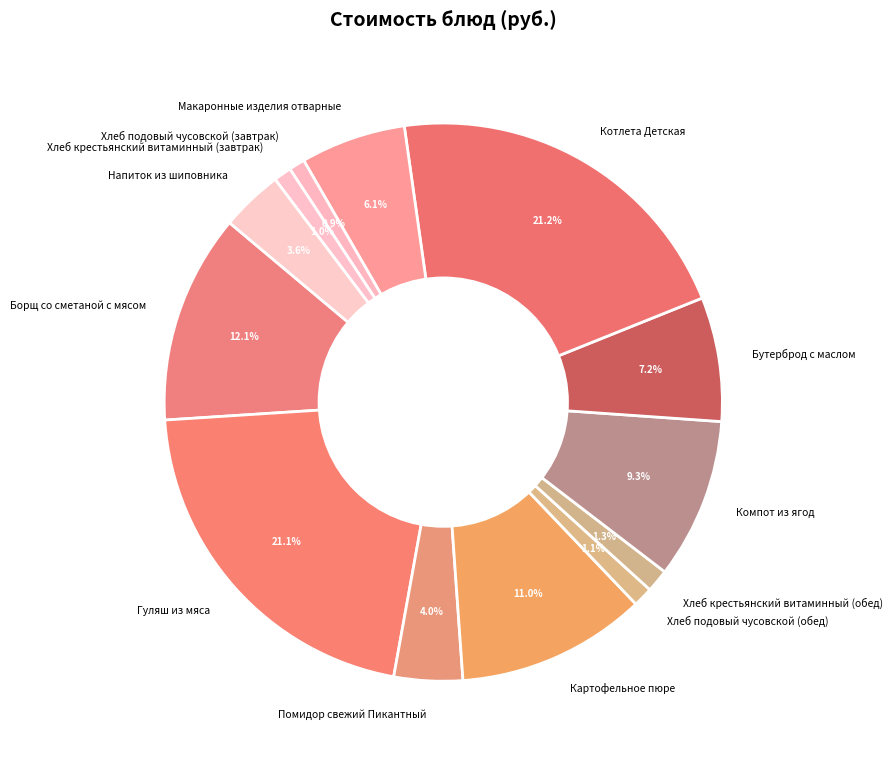

What percentage is NOT represented by Хлеб крестьянский витаминный (завтрак)?

99.0%